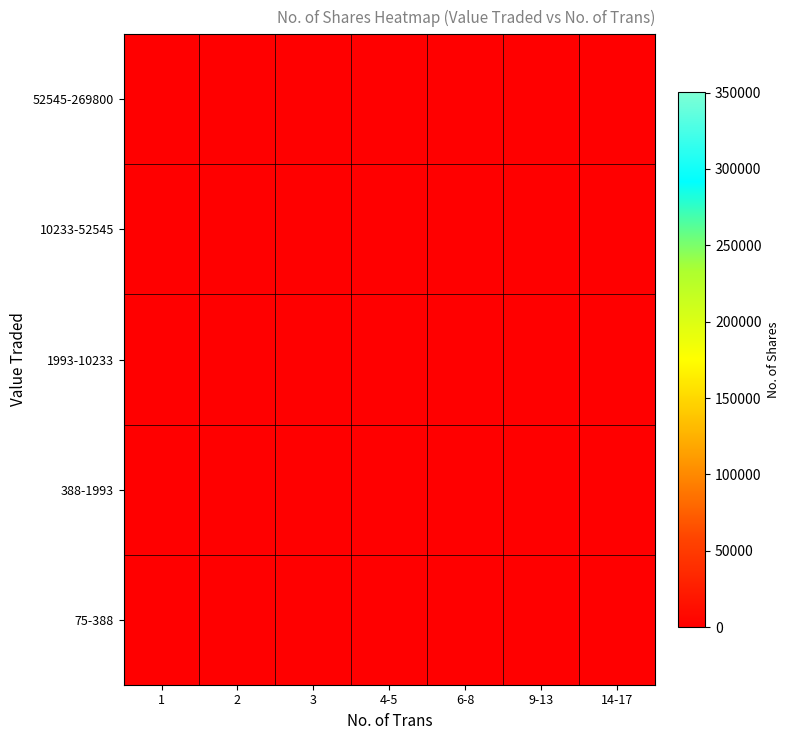

Which label corresponds to the smallest value in the chart?

1